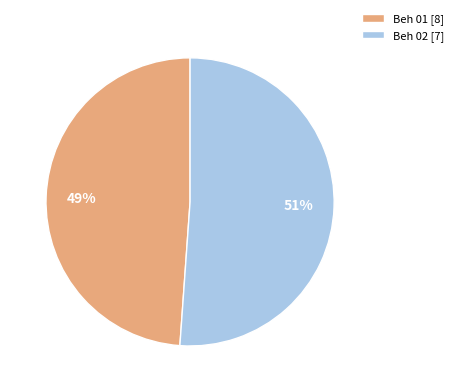

Is the sum of Beh 01 [8] and Beh 02 [7] greater than half?

Yes